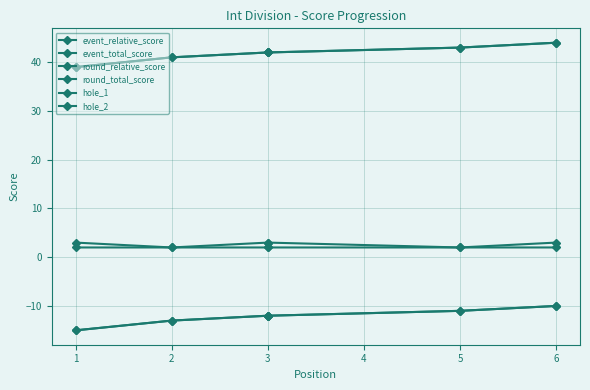

Which category has the highest value in the round_relative_score series?

6